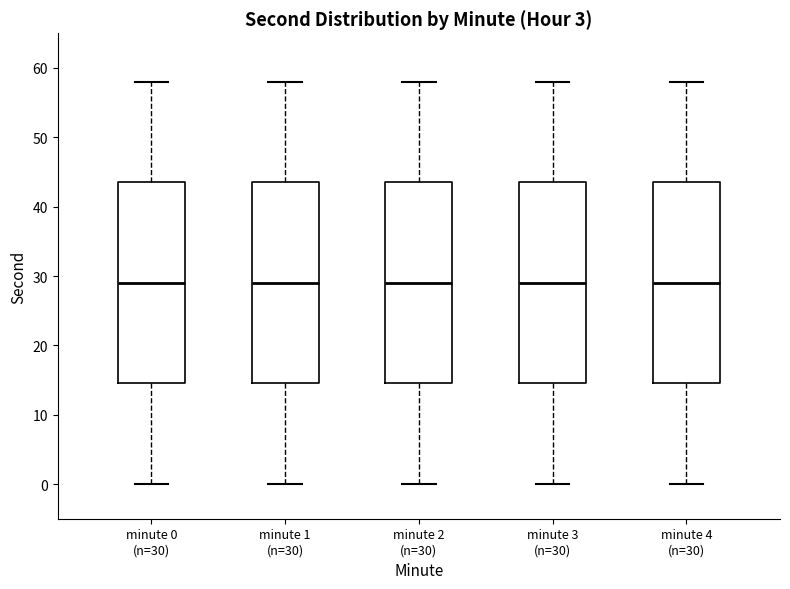

Where is the upper edge of the box for minute 3 (n=30) on the y-axis? The values are not printed on the chart, so give them approximately, as read against the axis.

44